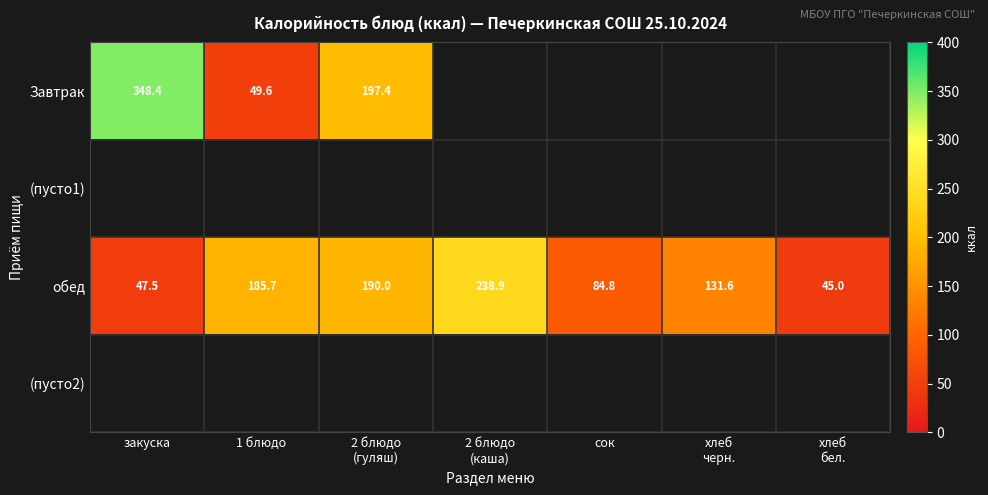

Which series has the largest total across all categories?

обед